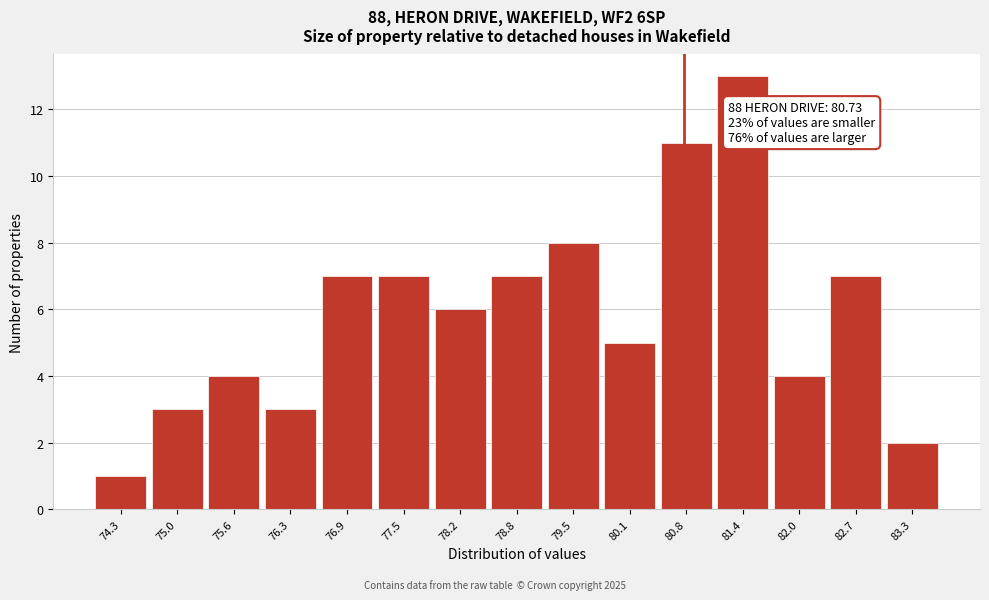

Which range on the x-axis has the tallest bar?

81.1 to 81.7